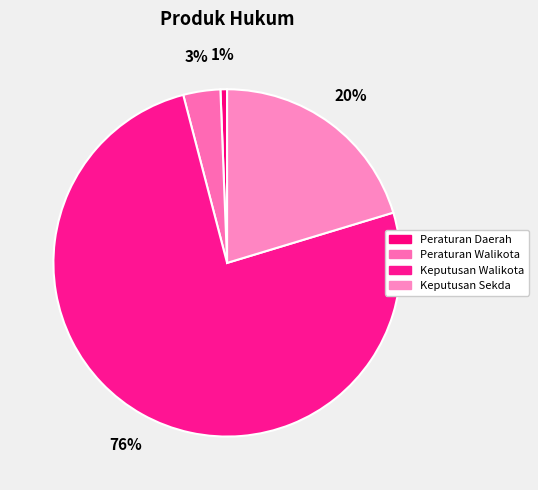

Between Keputusan Walikota and Keputusan Sekda, which is larger?

Keputusan Walikota